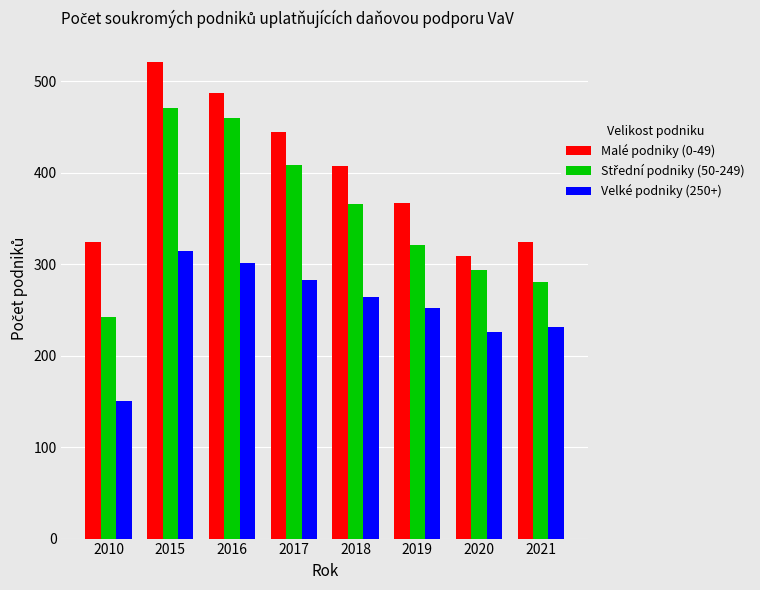

The value of Malé podniky (0-49) at 2016 is 487. True or false?

True